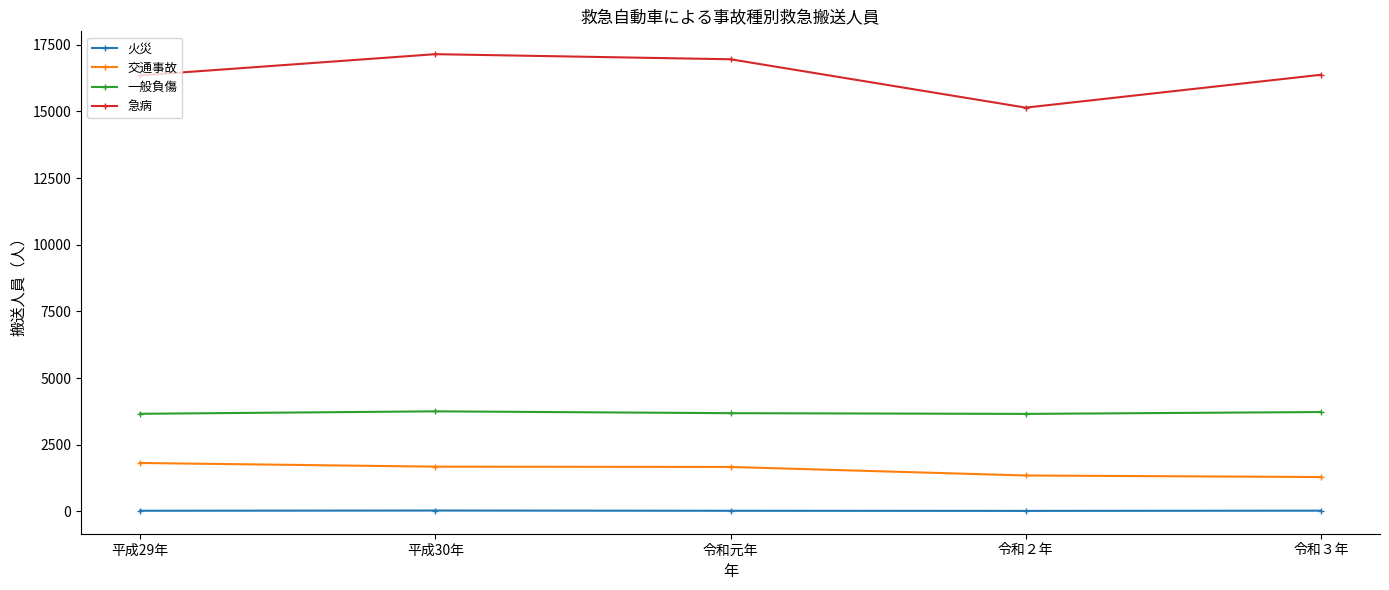

True or false: 一般負傷 and 火災 cross at least once.

False